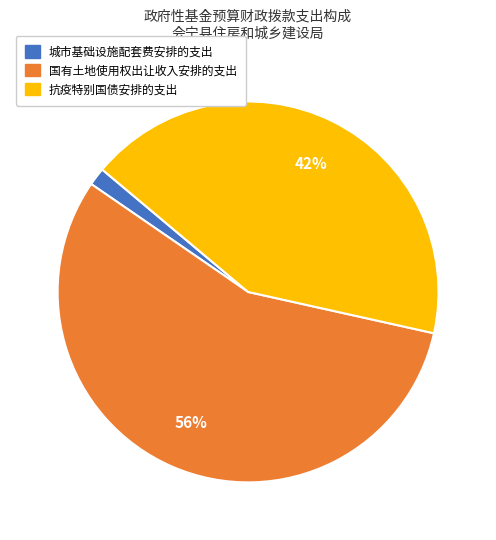

Is the sum of 抗疫特别国债安排的支出 and 城市基础设施配套费安排的支出 greater than half?

No